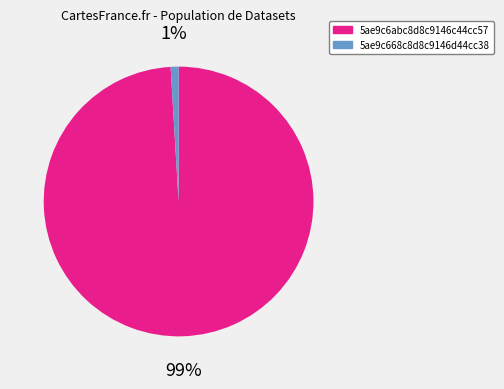

What is the largest slice in the pie chart?

5ae9c6abc8d8c9146c44cc57